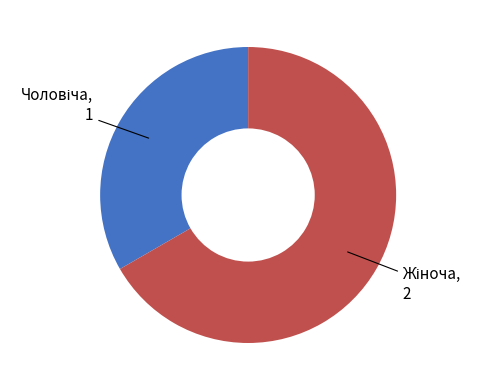

Is there a majority slice in this chart?

Yes